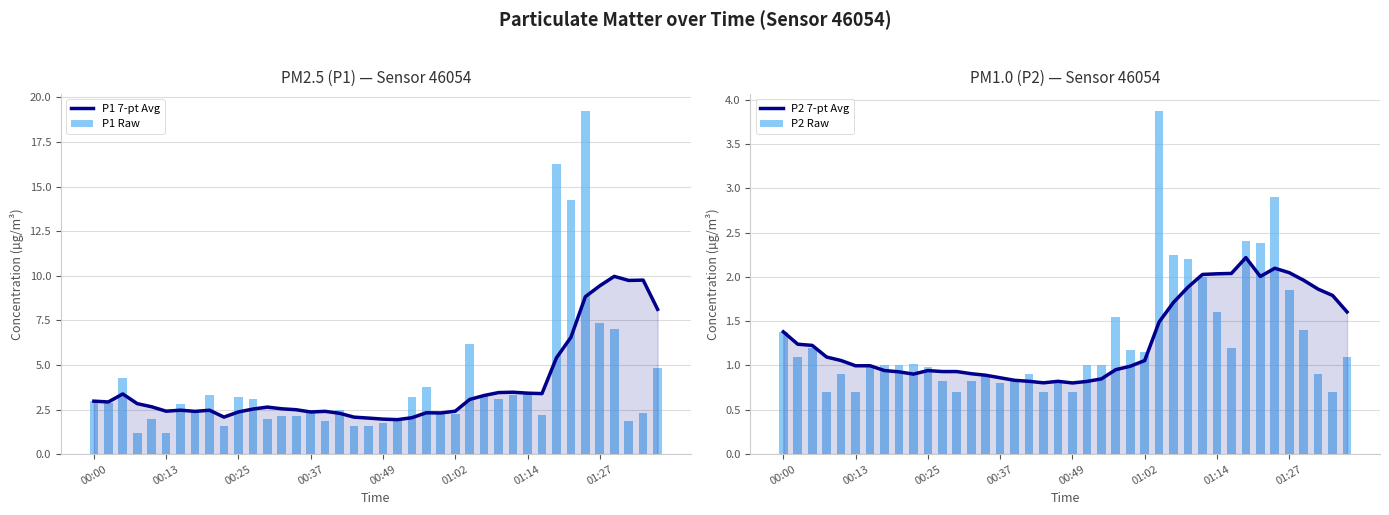

Is it true that P2 7-pt Avg equals 0.8 at 18?

True